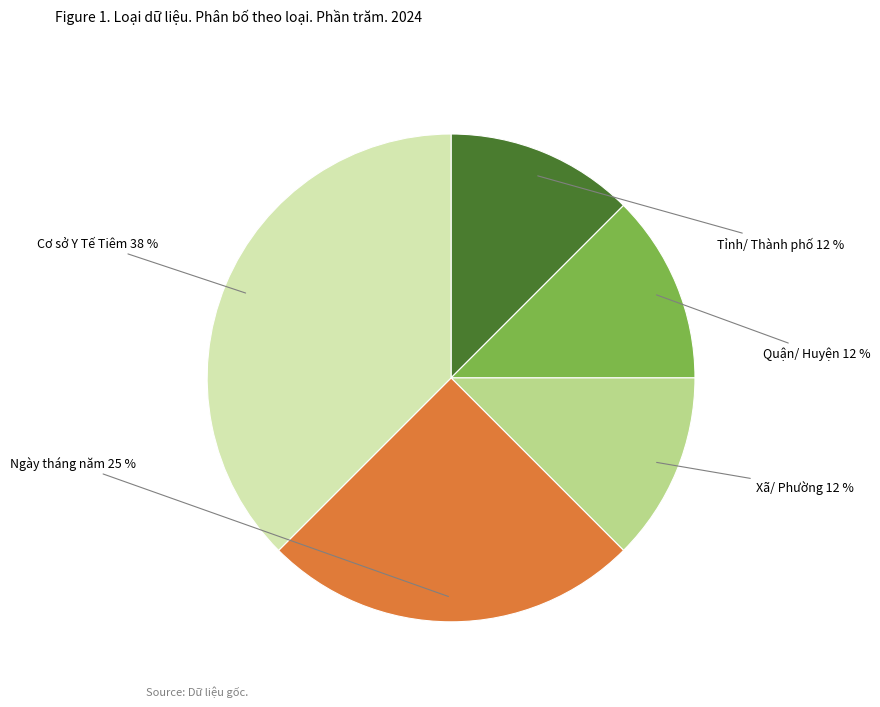

Is there a majority slice in this chart?

No